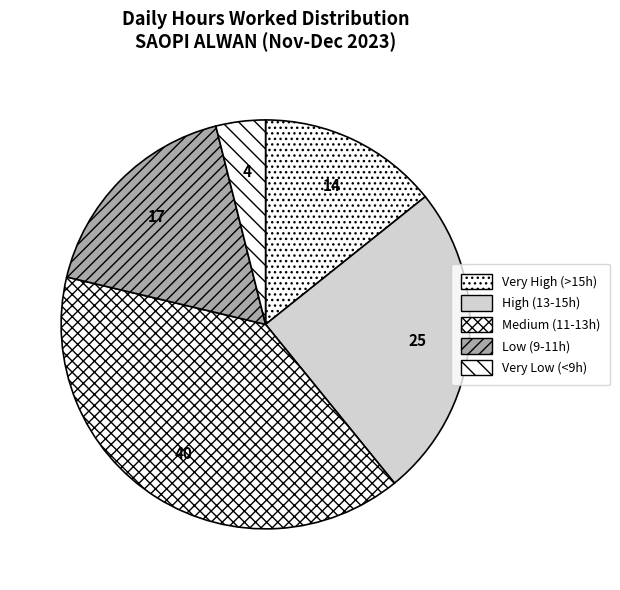

Count the number of slices in the pie.

5